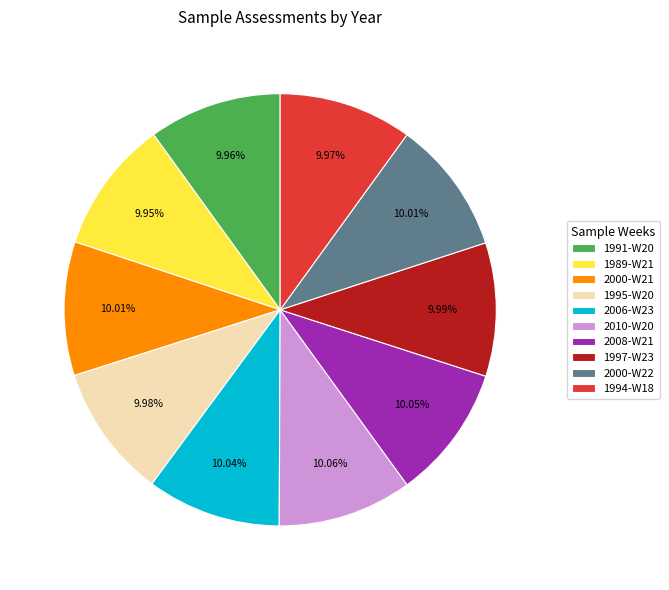

Does 2010-W20 account for over 50% of the chart?

No